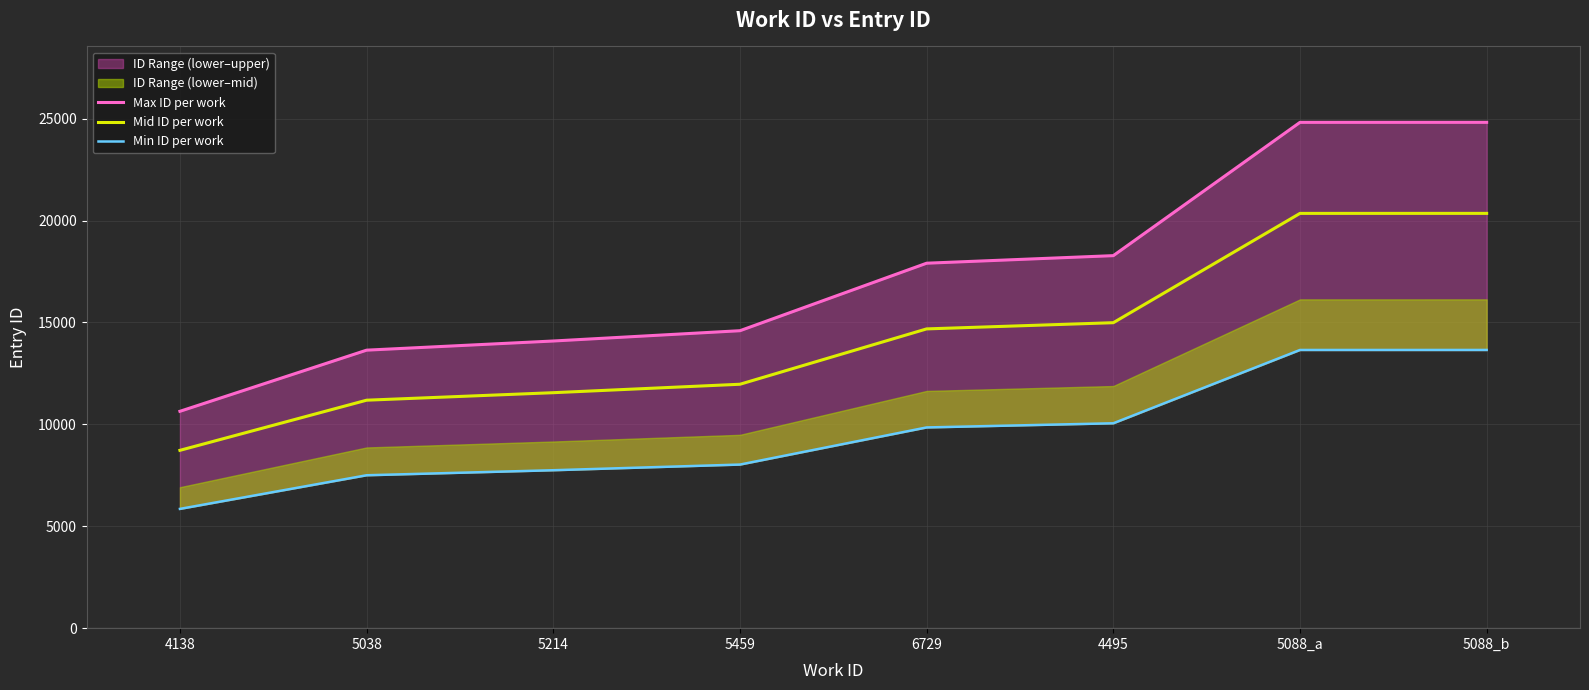

Which series has the widest spread of values?

Max ID per work